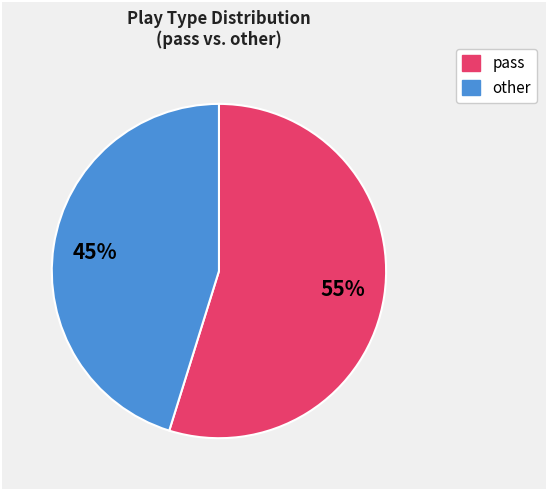

Count the number of slices in the pie.

2